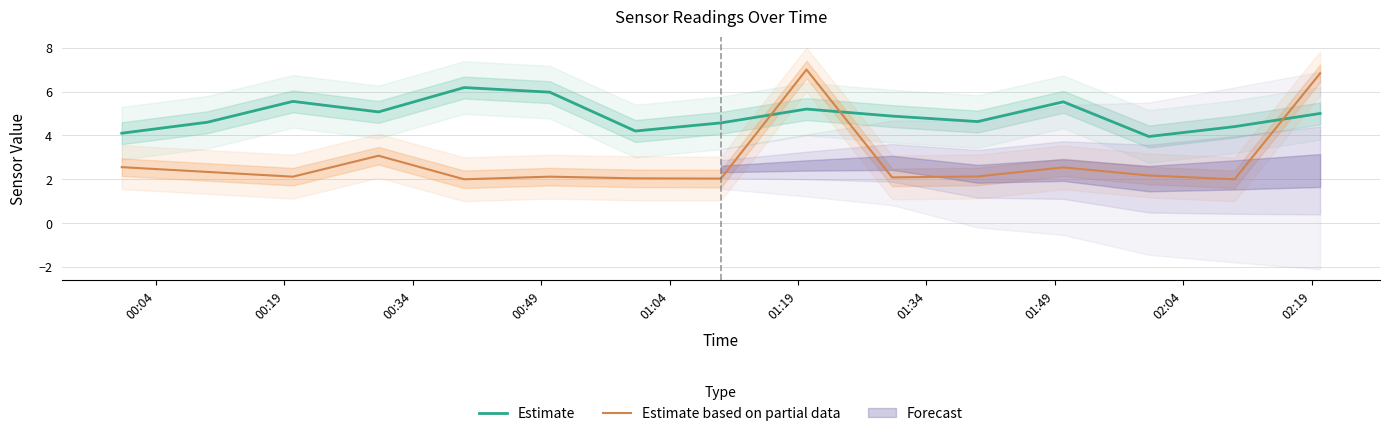

What is the minimum value shown in the chart?

2.0